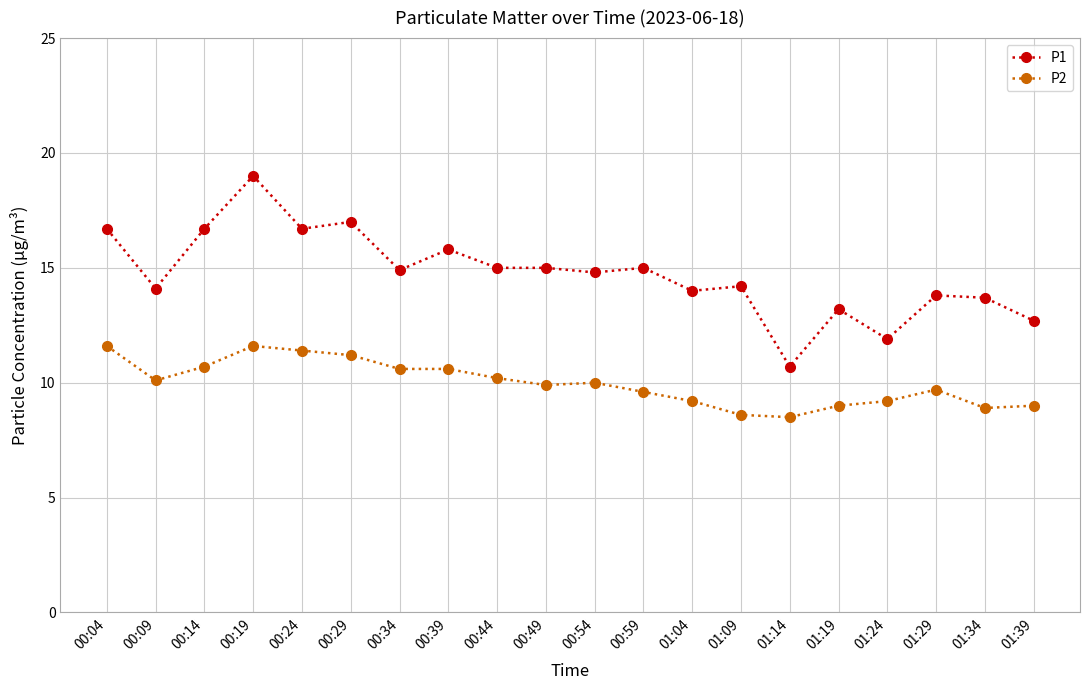

Rank the series by their maximum value, from lowest to highest.

P2, P1